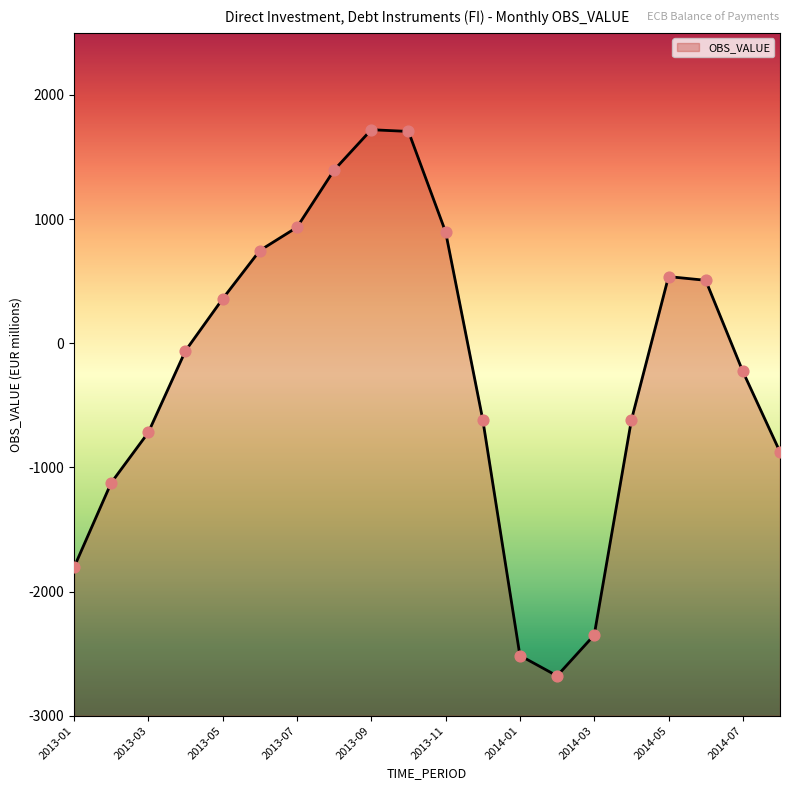

Which series has the largest total across all categories?

OBS_VALUE